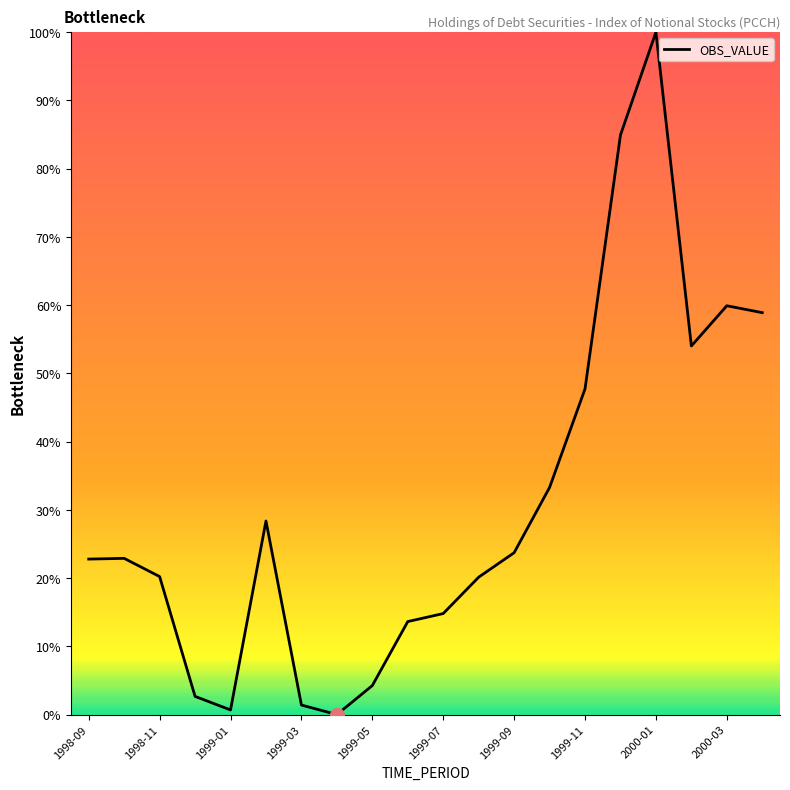

How many lines are shown in the chart?

1